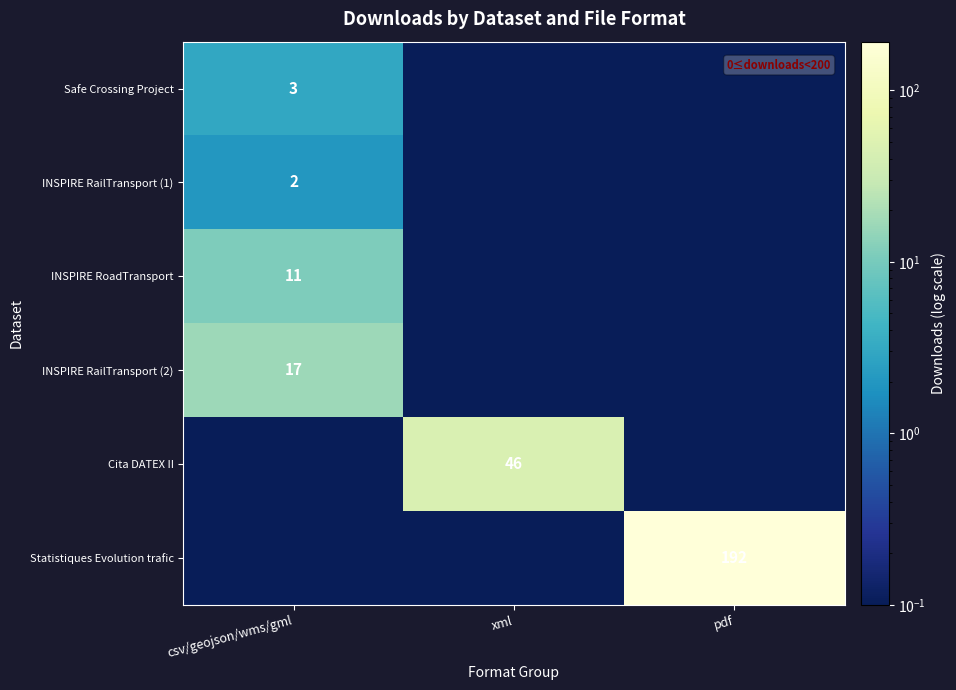

Where is Cita DATEX II nearest to the value 23?

csv/geojson/wms/gml